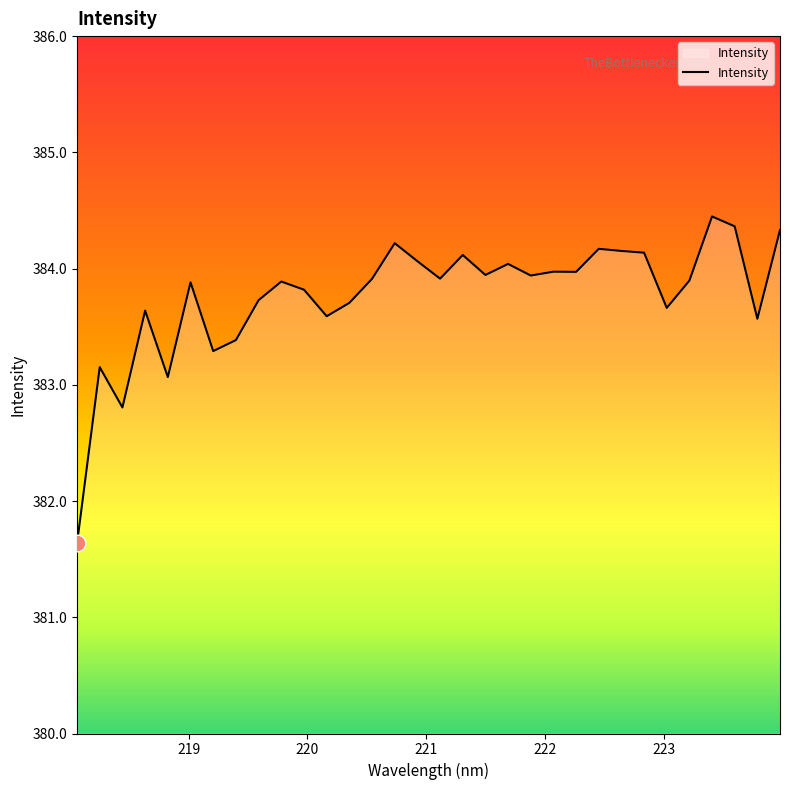

What is the maximum value shown in the chart?

384.4